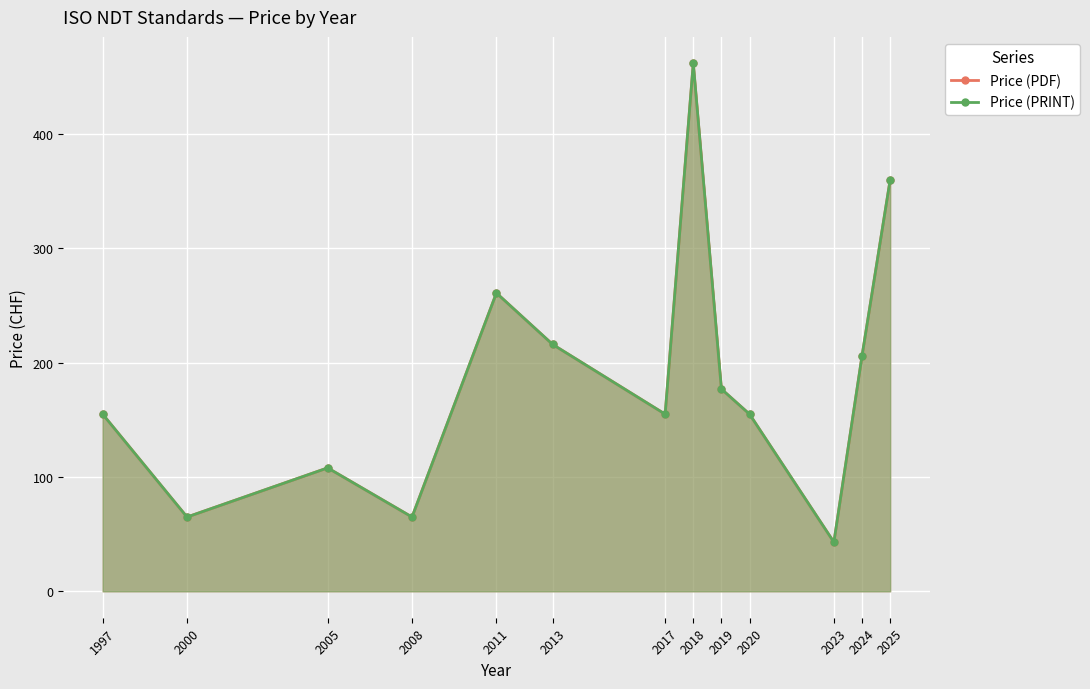

Reading right to left, transcribe all the data shown in this chart.

Price (PDF): 2025=360	2024=206	2023=43	2020=155	2019=177	2018=462	2017=155	2013=216	2011=261	2008=65	2005=108	2000=65	1997=155
Price (PRINT): 2025=360	2024=206	2023=43	2020=155	2019=177	2018=462	2017=155	2013=216	2011=261	2008=65	2005=108	2000=65	1997=155